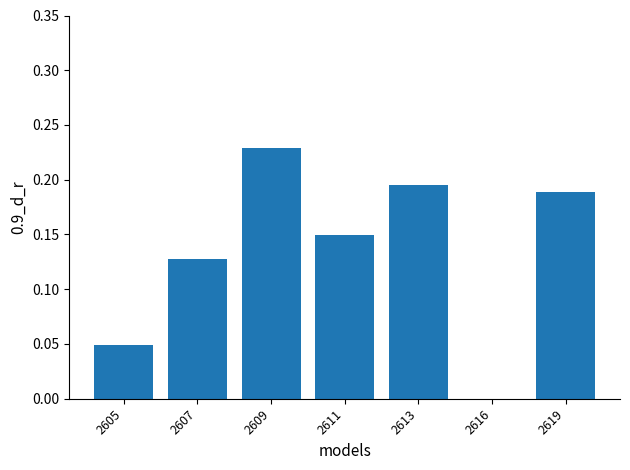

How many values are between 0 and 1?

7